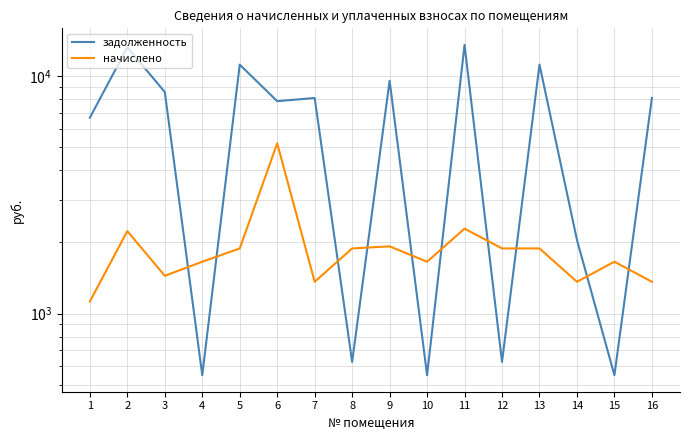

True or false: начислено has a value of 2276.1 at 11.

True